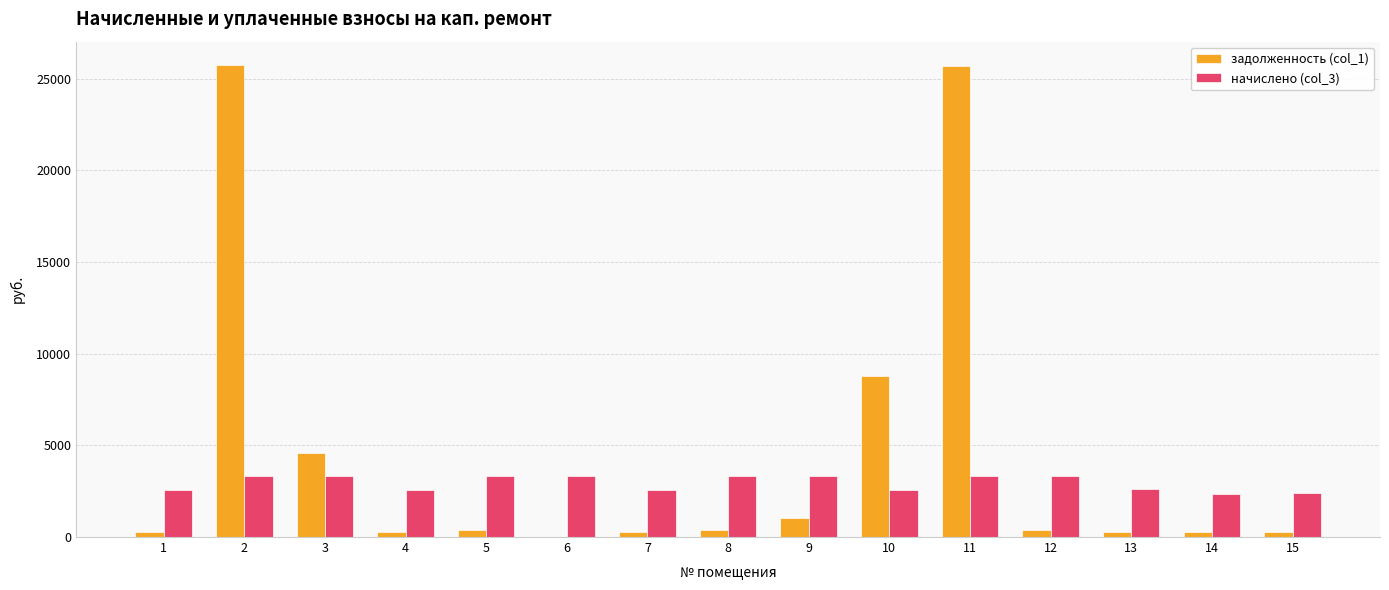

What is the highest value of the начислено (col_3) series?

3353.8